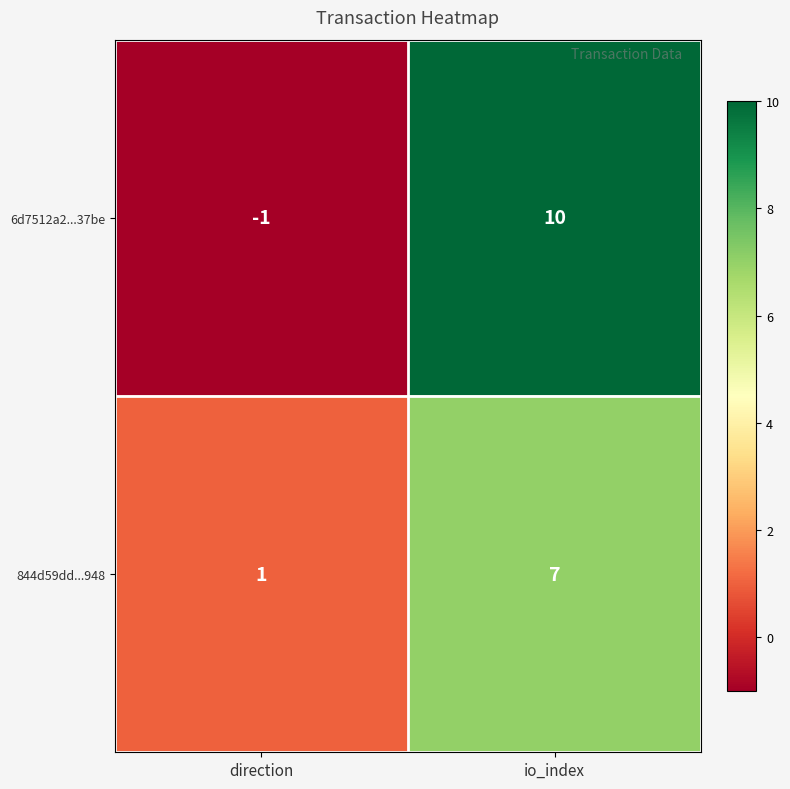

Count the number of data series in this chart.

2